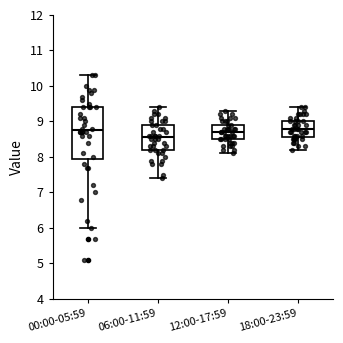

Where does the lower whisker of the box for 06:00-11:59 end on the y-axis? The values are not printed on the chart, so give them approximately, as read against the axis.

7.4